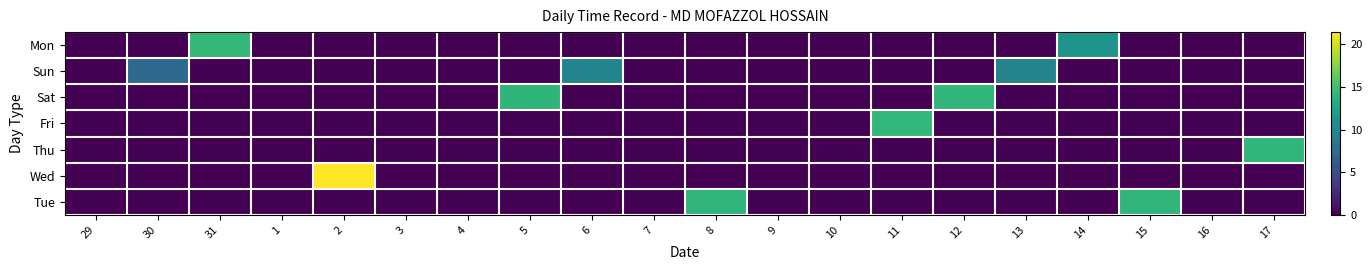

Between 13 and 16, which is larger?

13